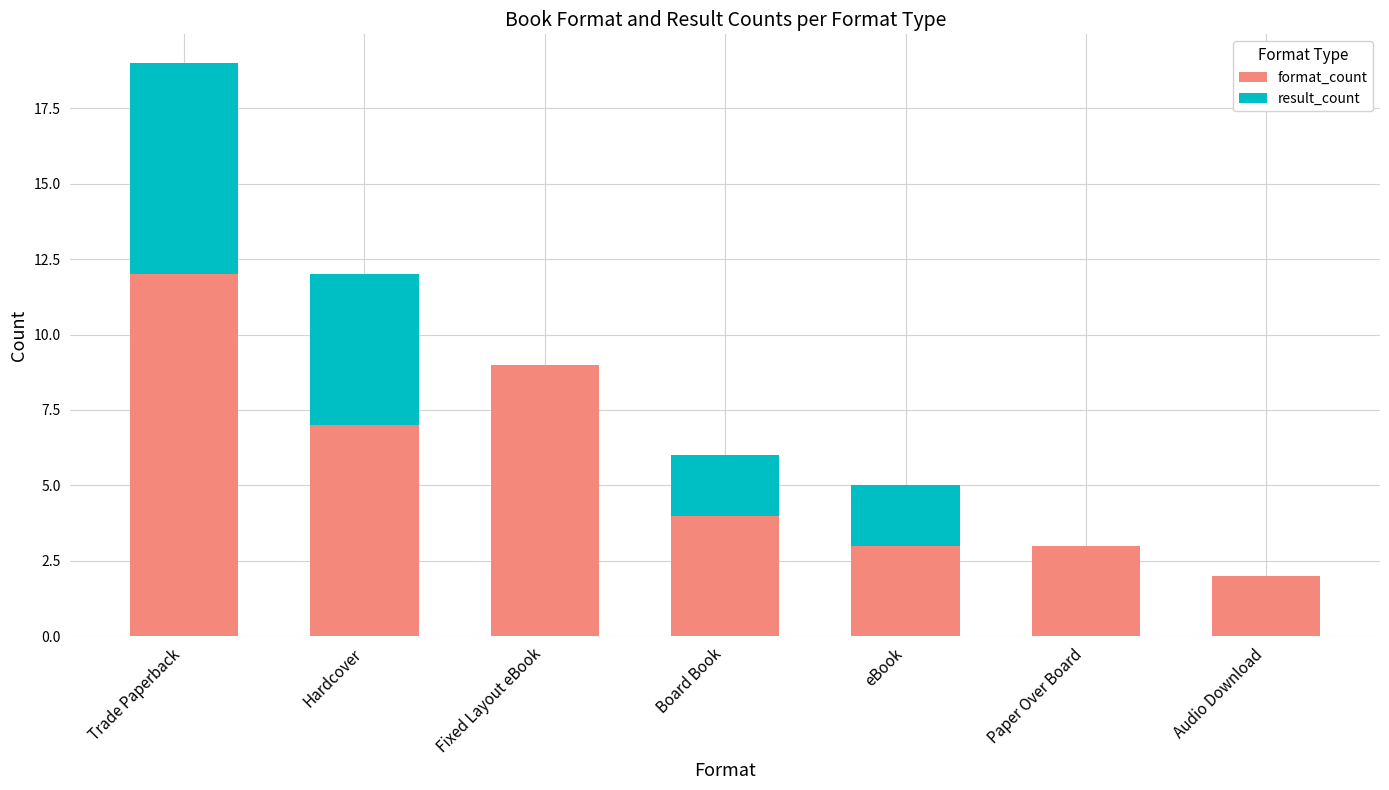

Which category has the highest value in the format_count series?

Trade Paperback